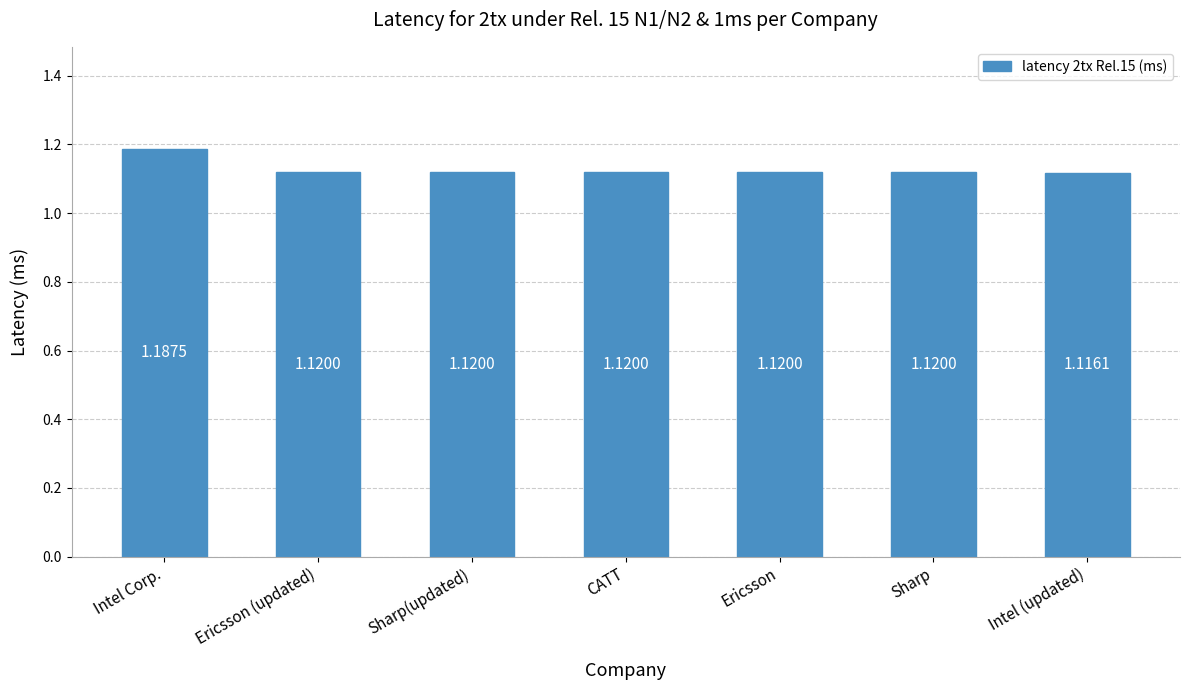

Count the values in the range 1 to 2.

7